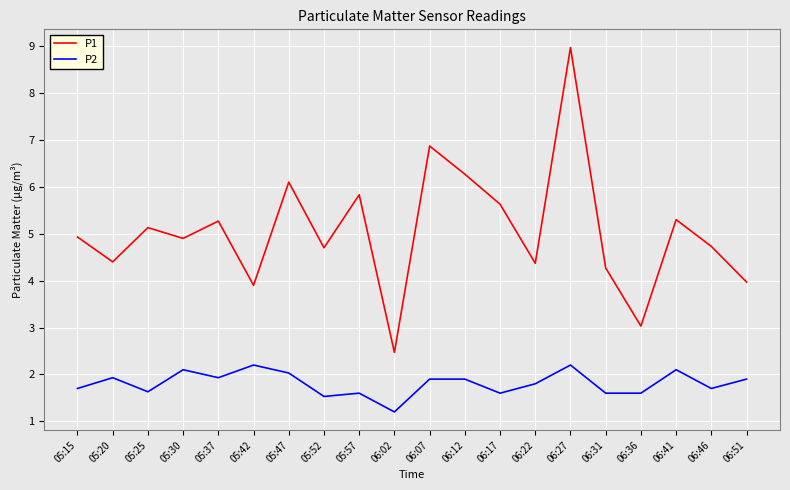

What is the difference between the P1 values at 05:37 and 06:51?

1.3